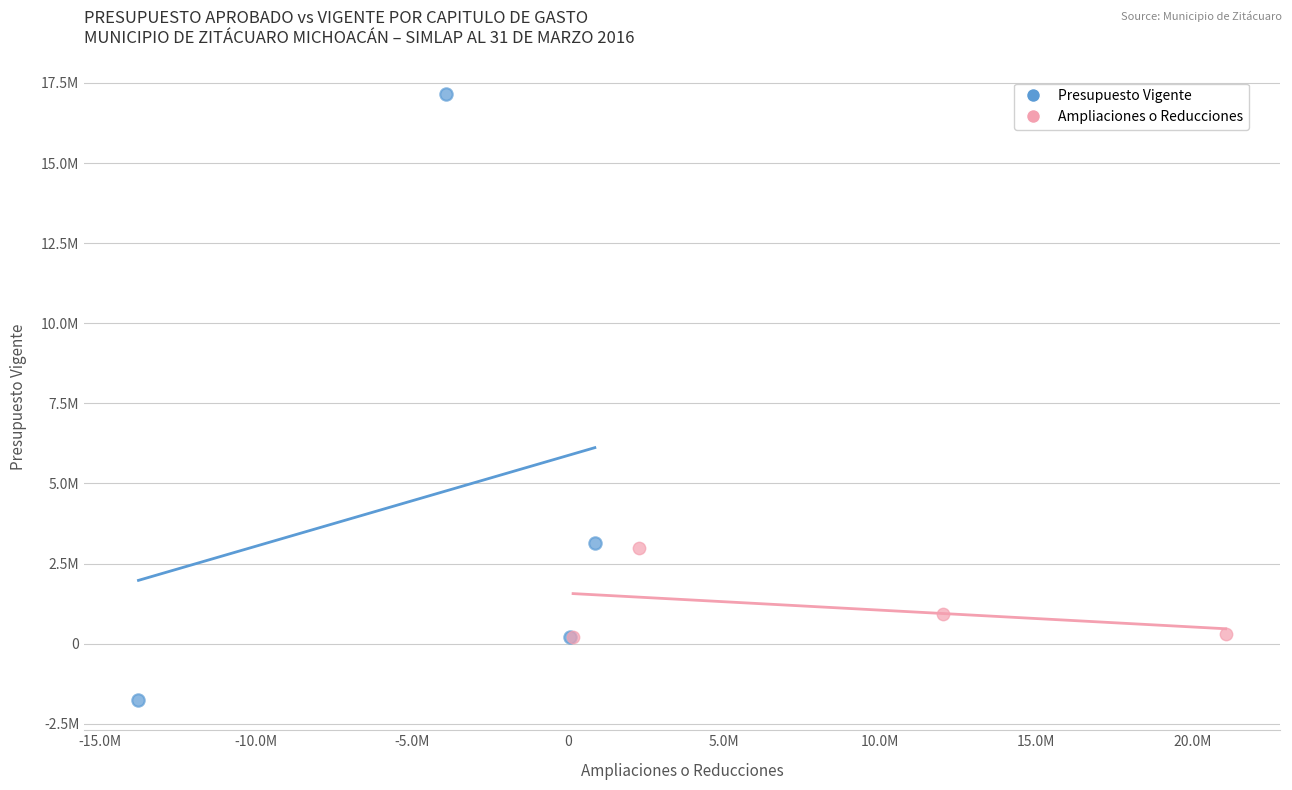

What are all the series names shown in the legend?

Presupuesto Vigente, Ampliaciones o Reducciones